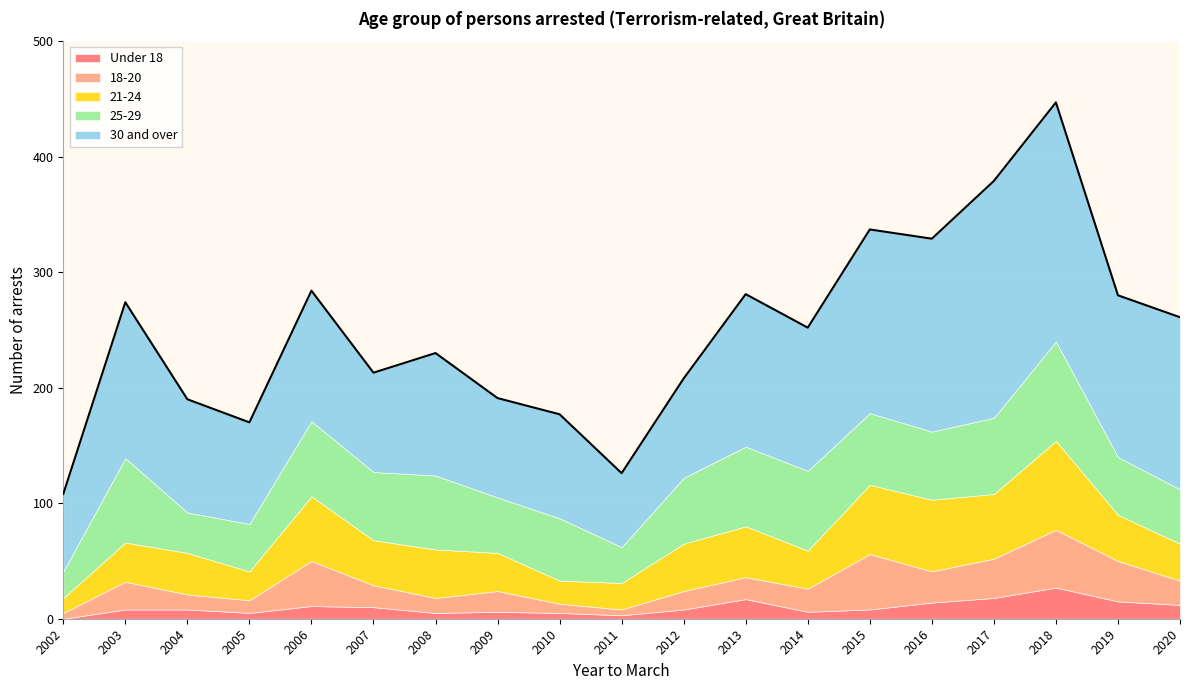

How many data points in 25-29 are above 59?

8